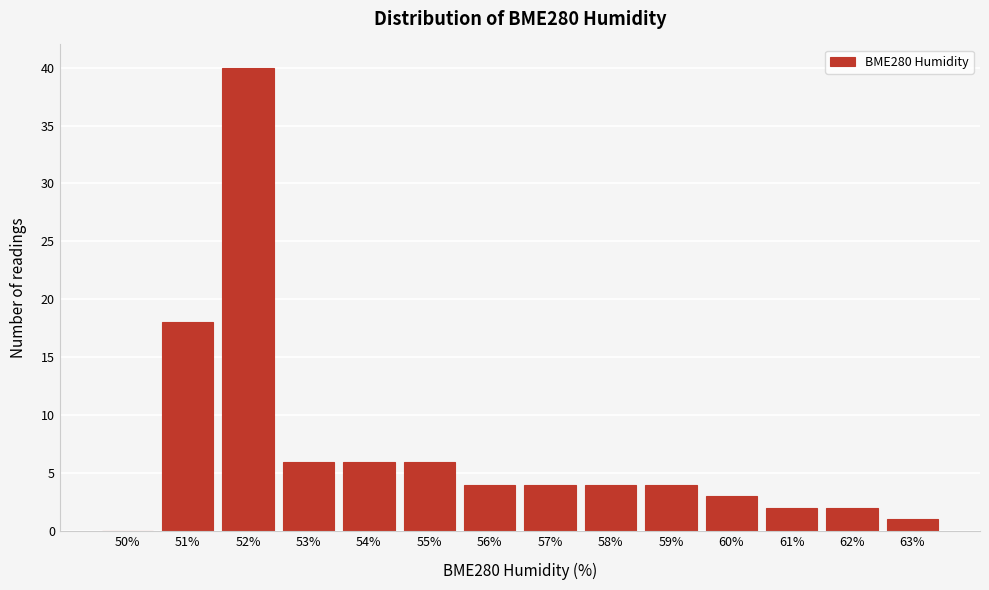

Reading left to right, transcribe all the data shown in this chart.

50%=0	51%=18	52%=40	53%=6	54%=6	55%=6	56%=4	57%=4	58%=4	59%=4	60%=3	61%=2	62%=2	63%=1